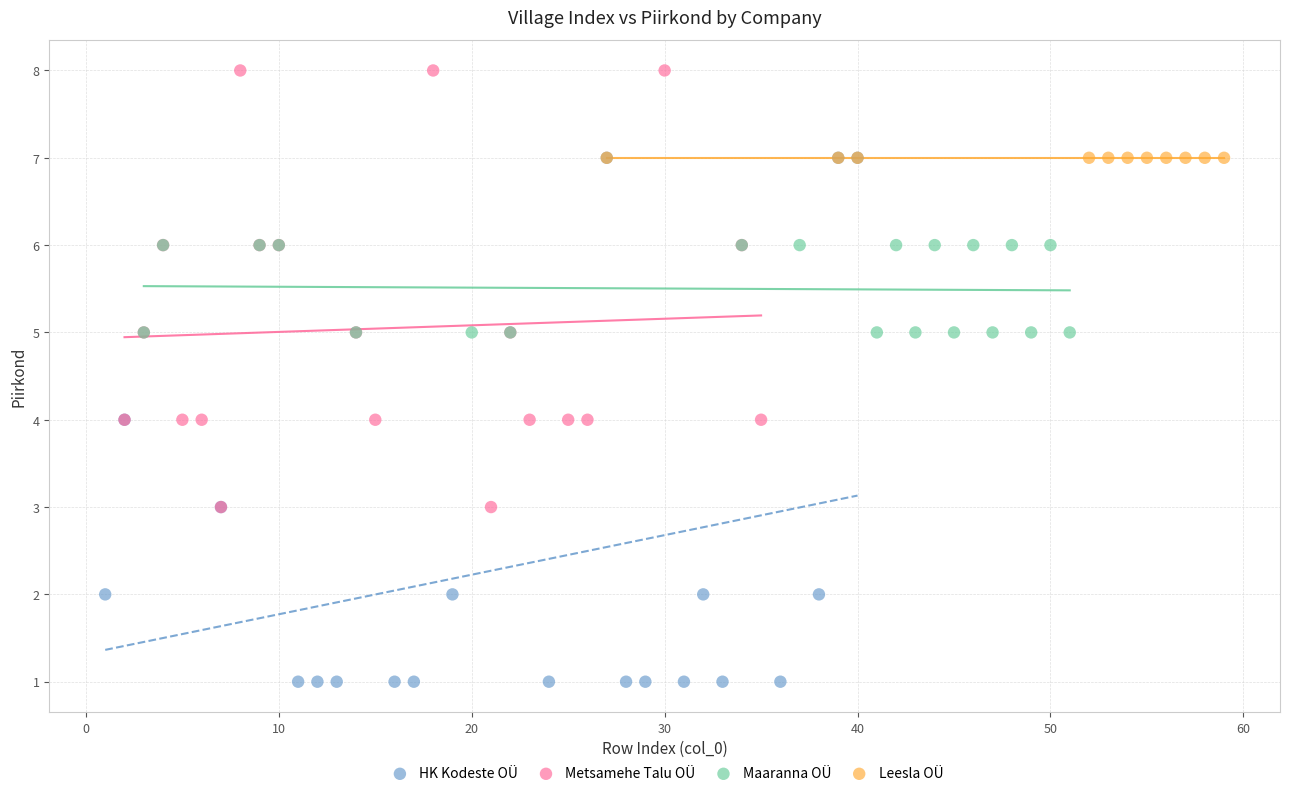

Which series contains the lowest Y value?

HK Kodeste OÜ